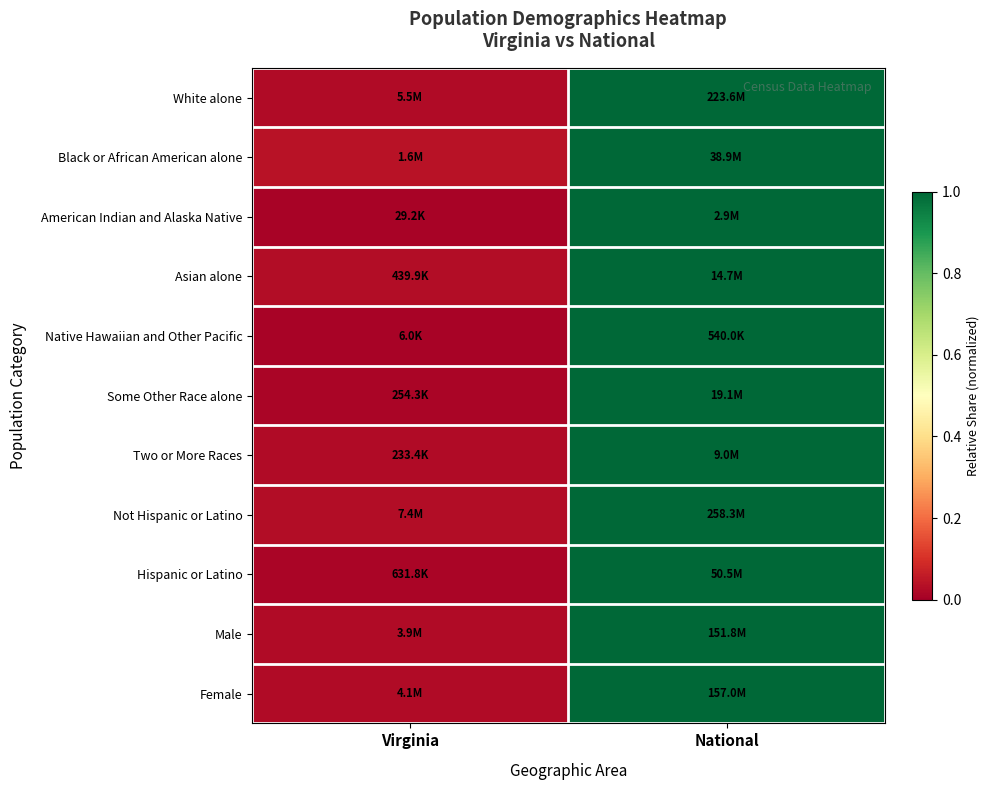

Reading left to right, extract all data points from this chart.

White alone: Virginia=0.0	National=1.0
Black or African American alone: Virginia=0.0	National=1.0
American Indian and Alaska Native: Virginia=0.0	National=1.0
Asian alone: Virginia=0.0	National=1.0
Native Hawaiian and Other Pacific: Virginia=0.0	National=1.0
Some Other Race alone: Virginia=0.0	National=1.0
Two or More Races: Virginia=0.0	National=1.0
Not Hispanic or Latino: Virginia=0.0	National=1.0
Hispanic or Latino: Virginia=0.0	National=1.0
Male: Virginia=0.0	National=1.0
Female: Virginia=0.0	National=1.0